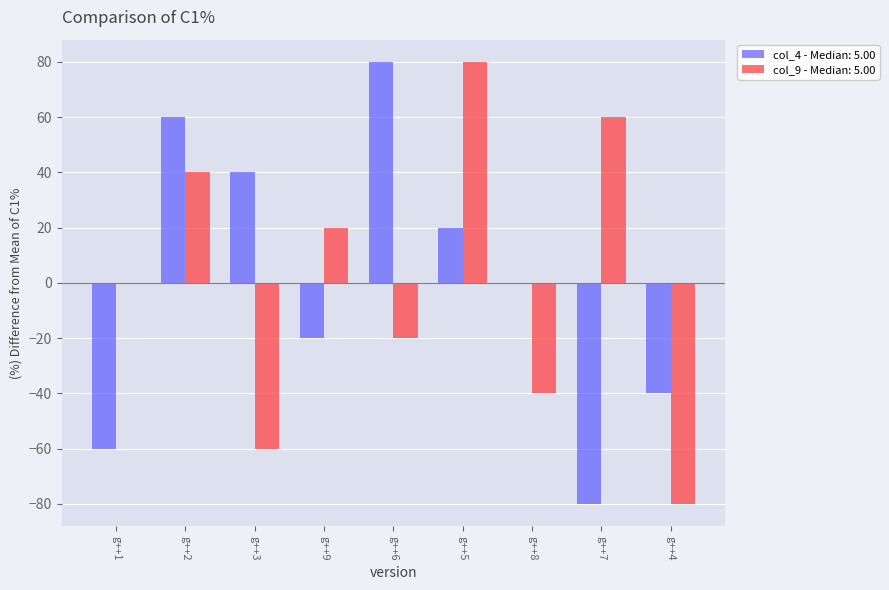

What is the total value across all series at g++3?

-20